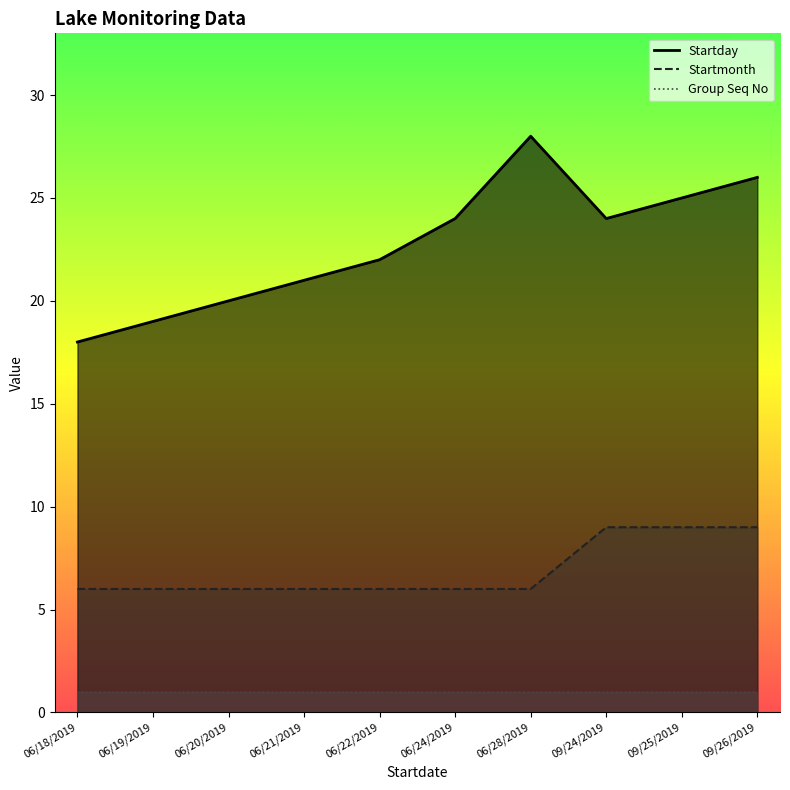

How many series are shown in this chart?

3